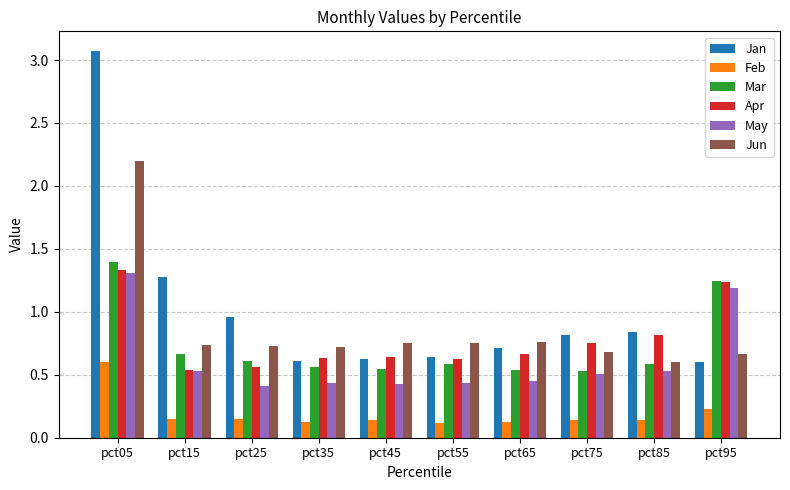

Is the value of Feb at pct85 greater than the value of Apr at pct05?

No